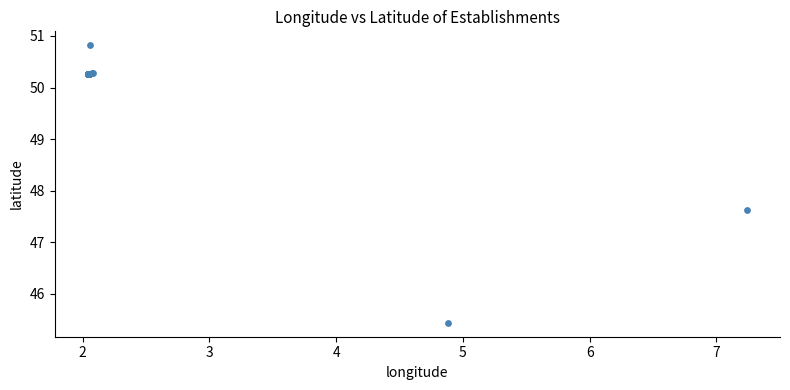

What Y value in the scatter plot is closest to 48?

47.6